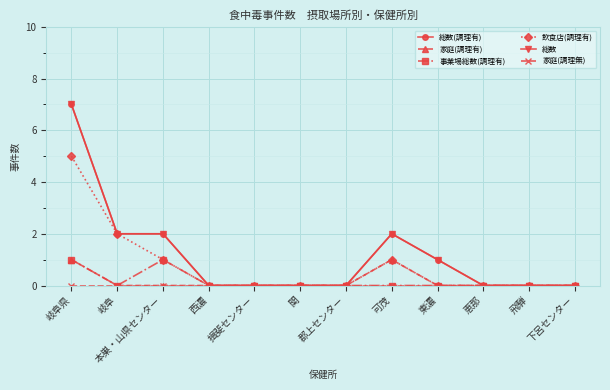

At which category is the sum across all series the highest?

岐阜県